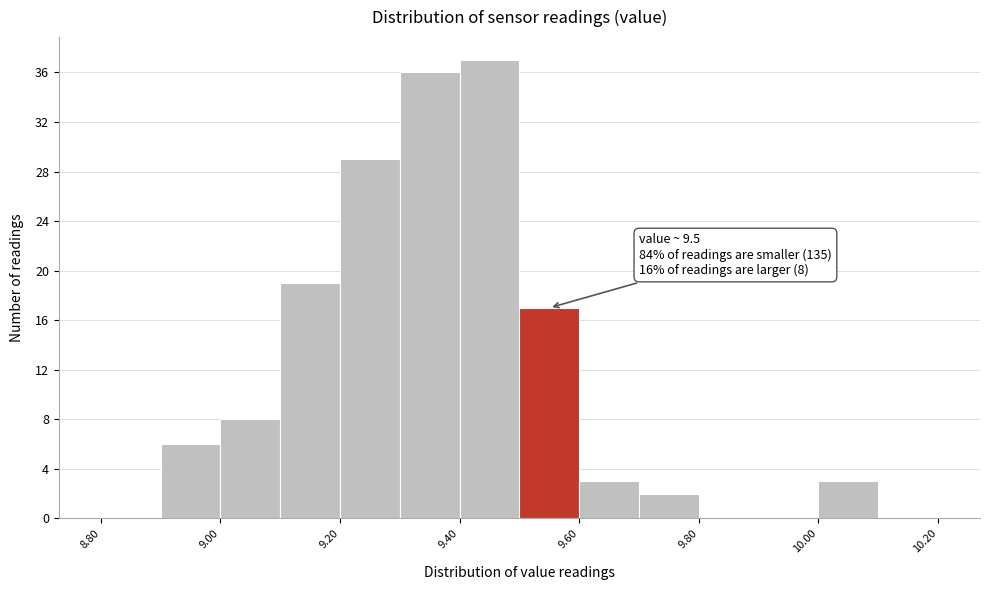

Over which range of the x-axis is the bar tallest?

9.4 to 9.5